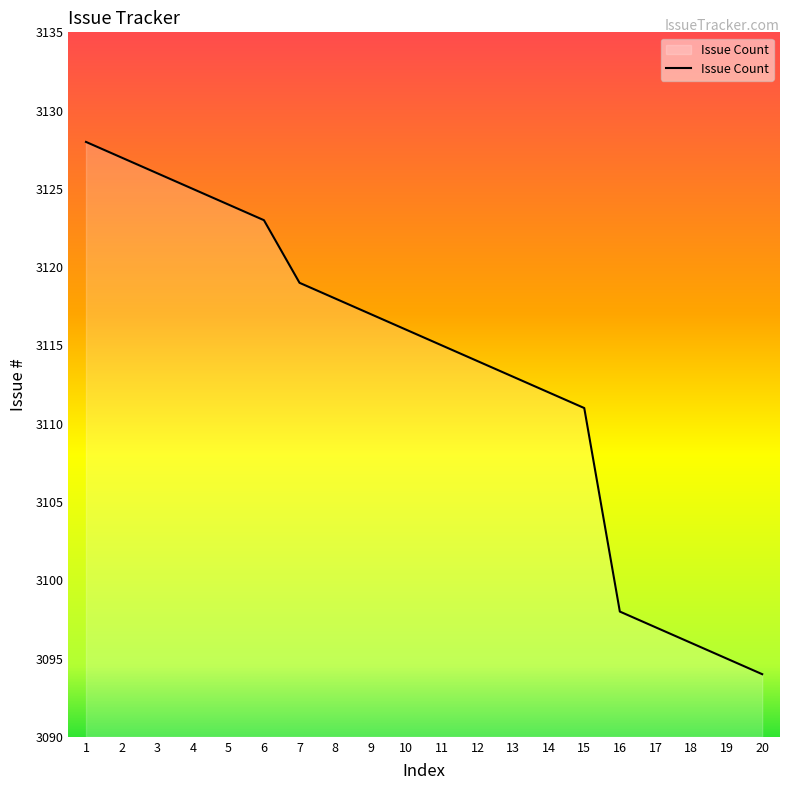

What is the difference between the second highest and minimum values?

33